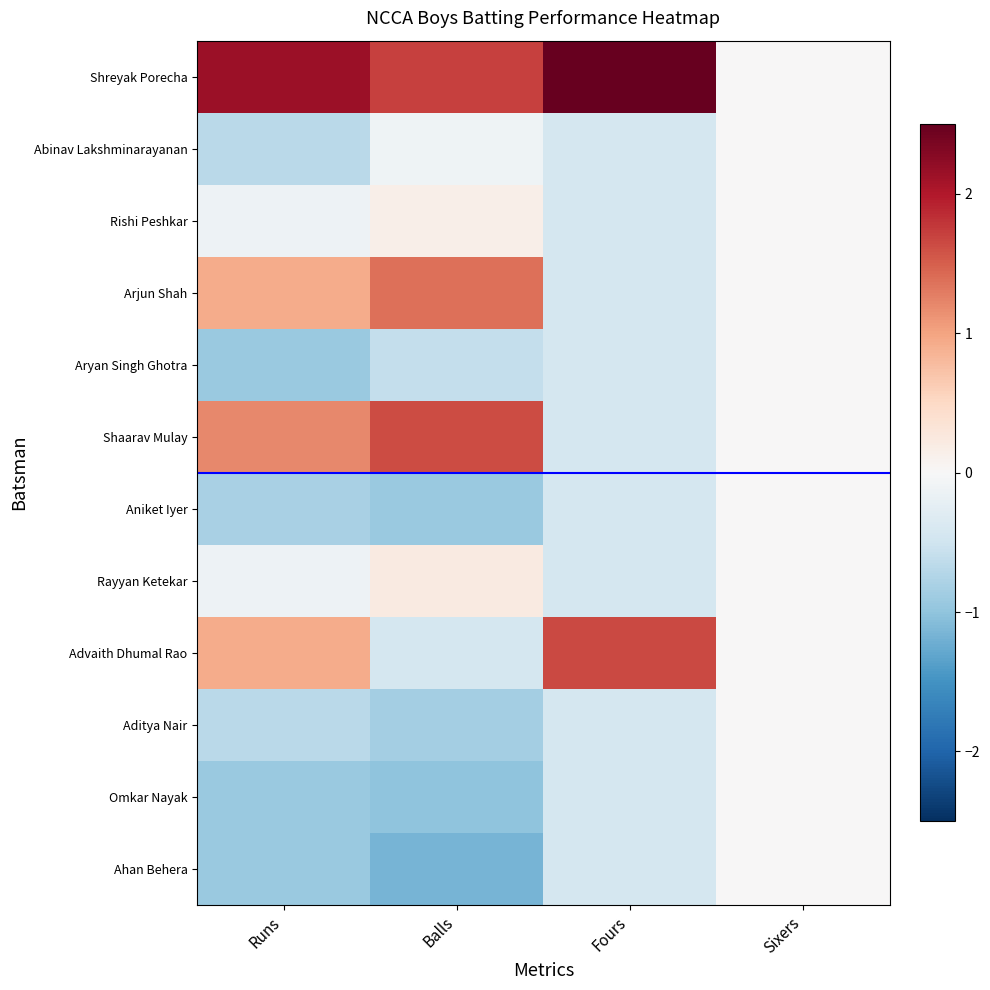

How many series are shown in this chart?

12